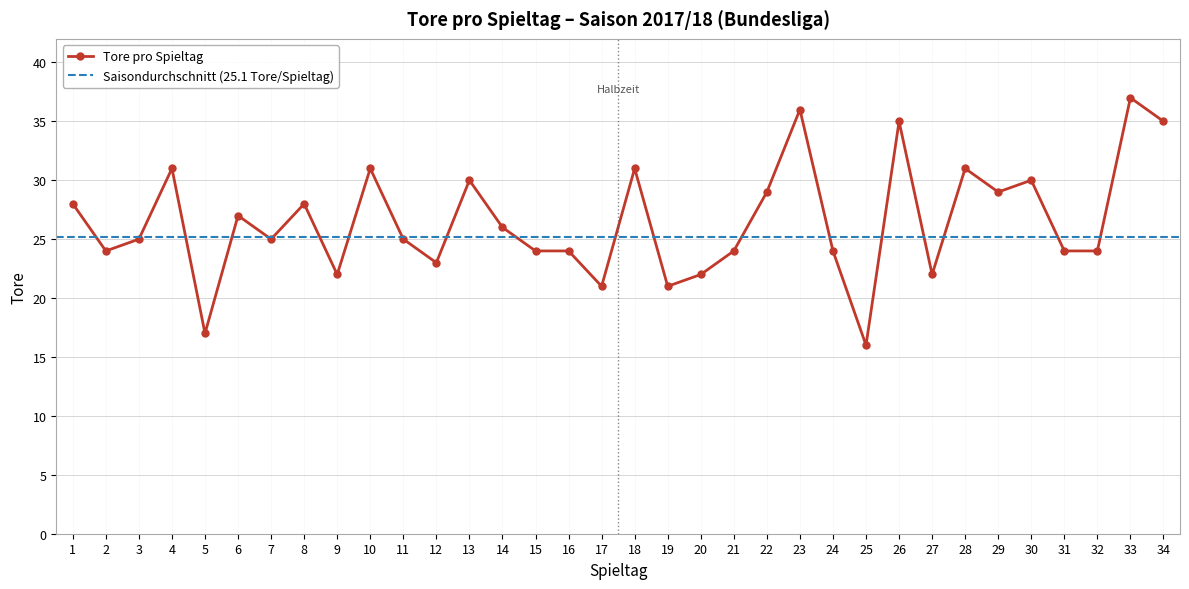

At which label does the data first exceed 25?

1